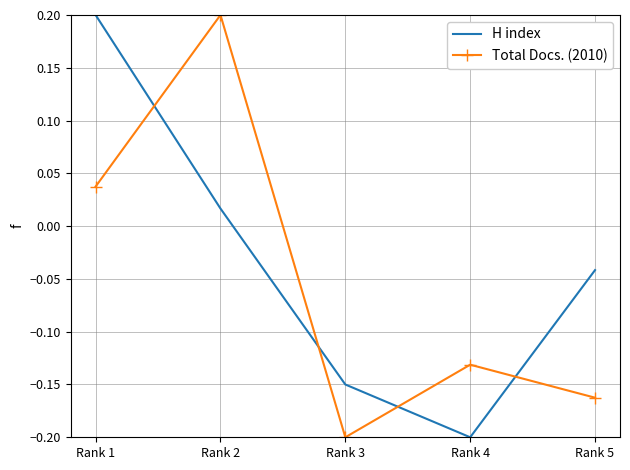

How many intersections are there between Total Docs. (2010) and H index?

4